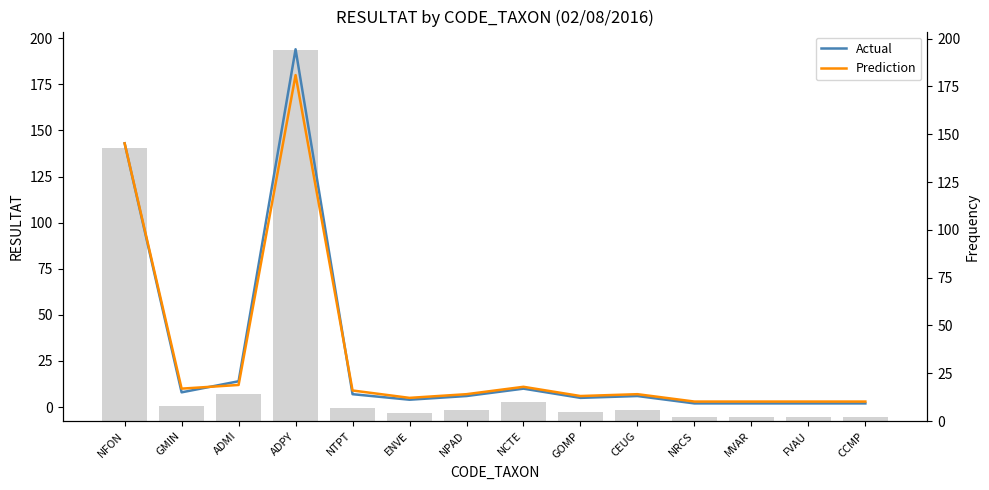

Rank the series by their maximum value, from lowest to highest.

Prediction, Actual, Frequency